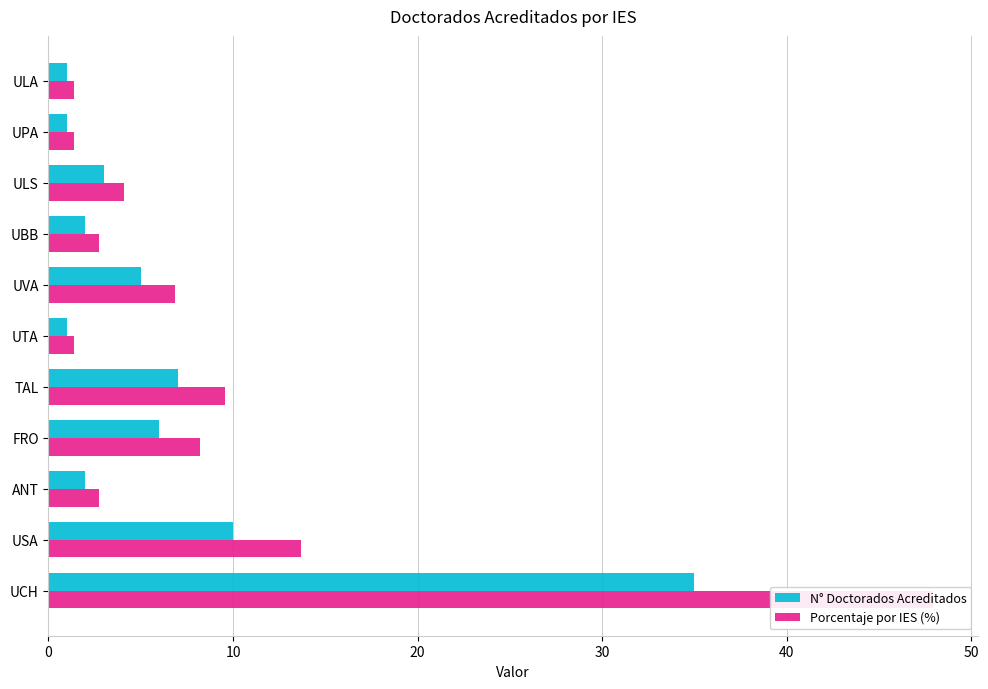

How many bars are there in total?

22